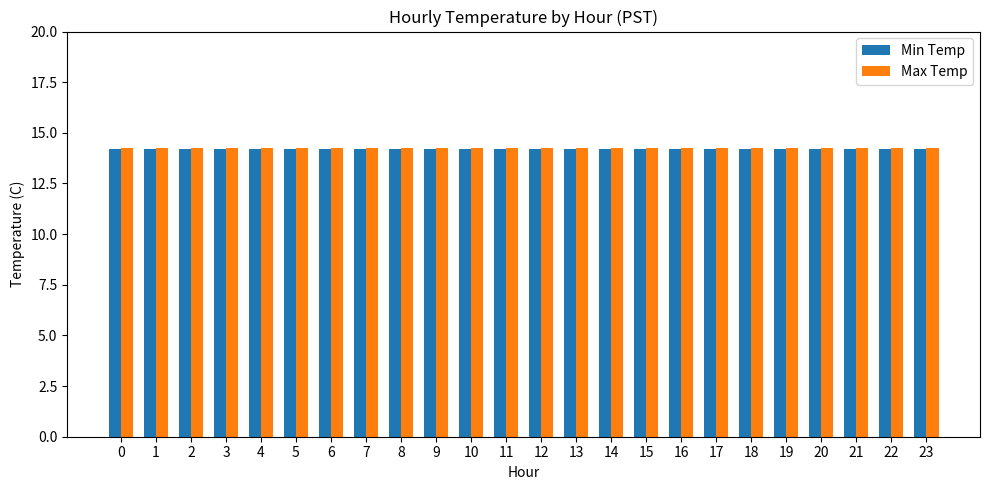

True or false: Min Temp has a value of 14.2 at 10.

True